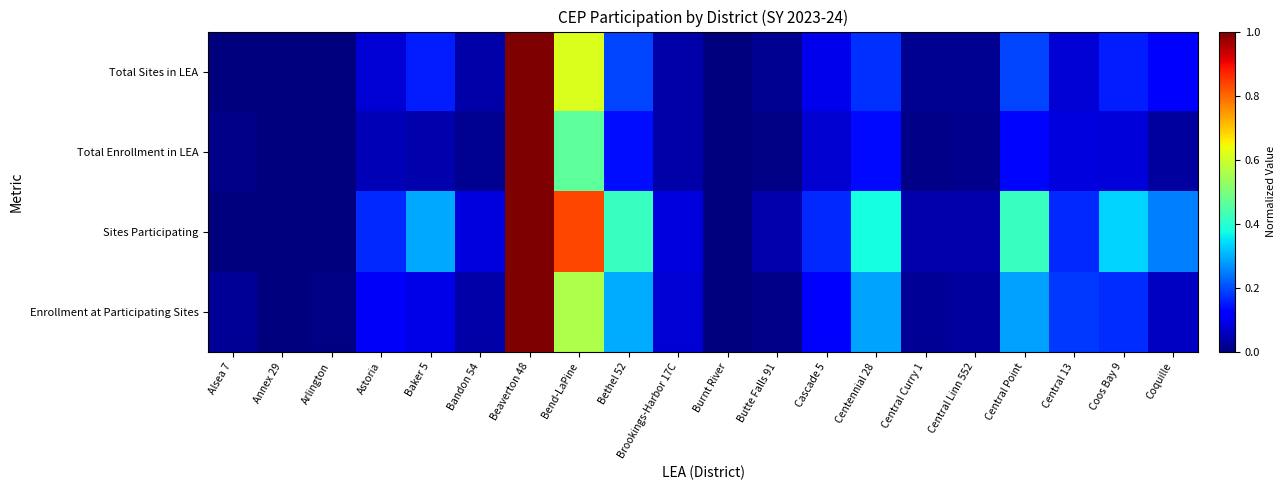

List the series in order of their peak value, highest first.

Total Sites in LEA, Total Enrollment in LEA, Sites Participating, Enrollment at Participating Sites